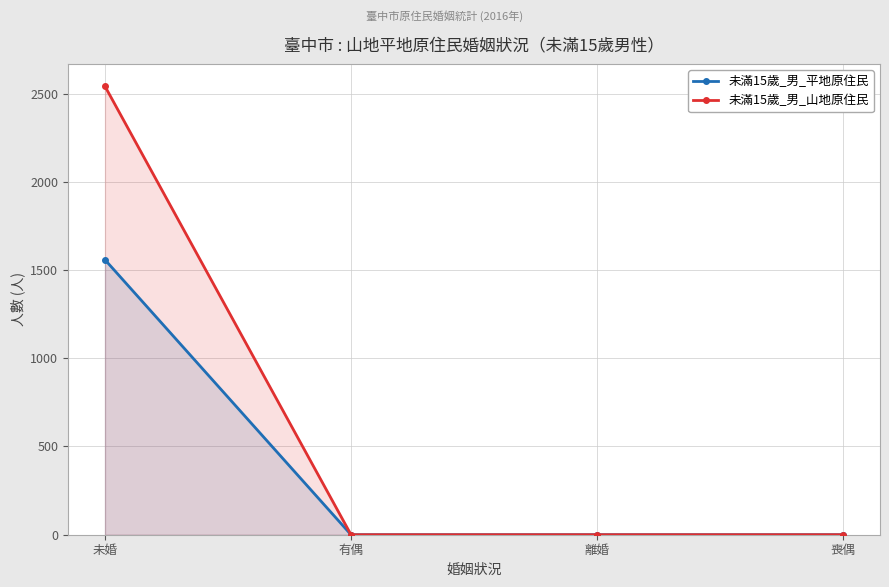

The 未滿15歲_男_山地原住民 series shows 1484 at 有偶. True or false?

False